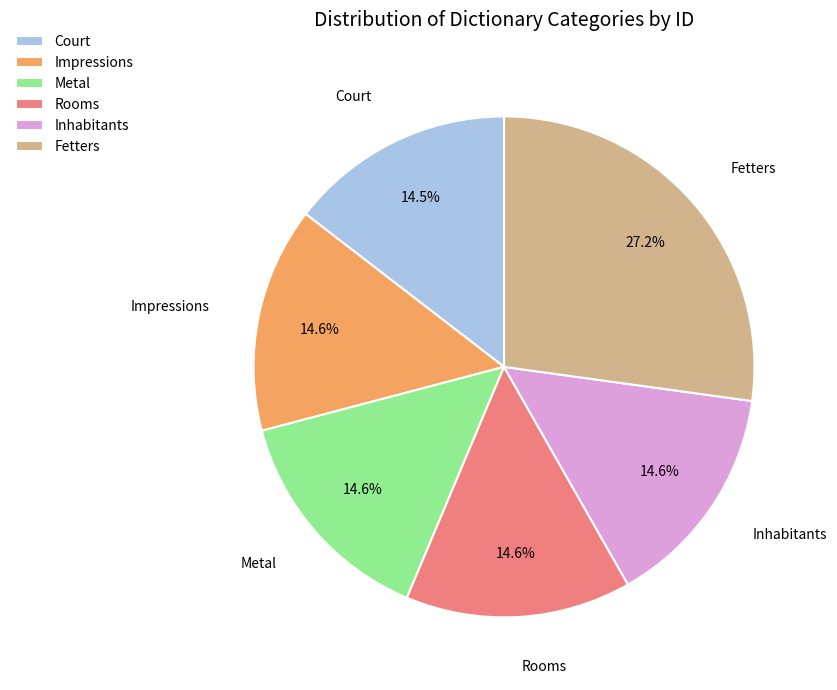

To the nearest percent, what is the combined percentage of Metal and Court?

29%